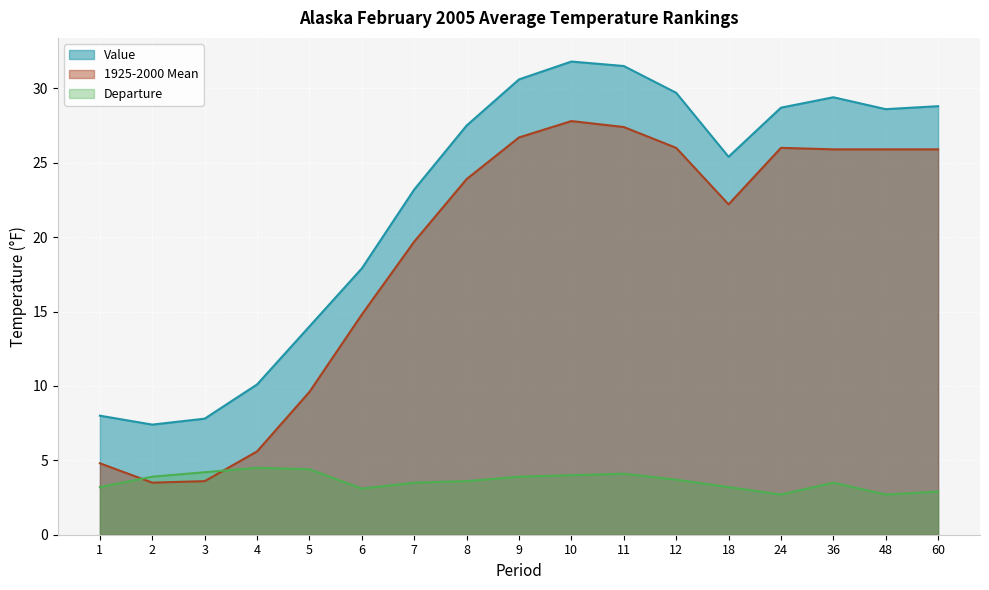

The value of Departure at 36 is 6.0. True or false?

False